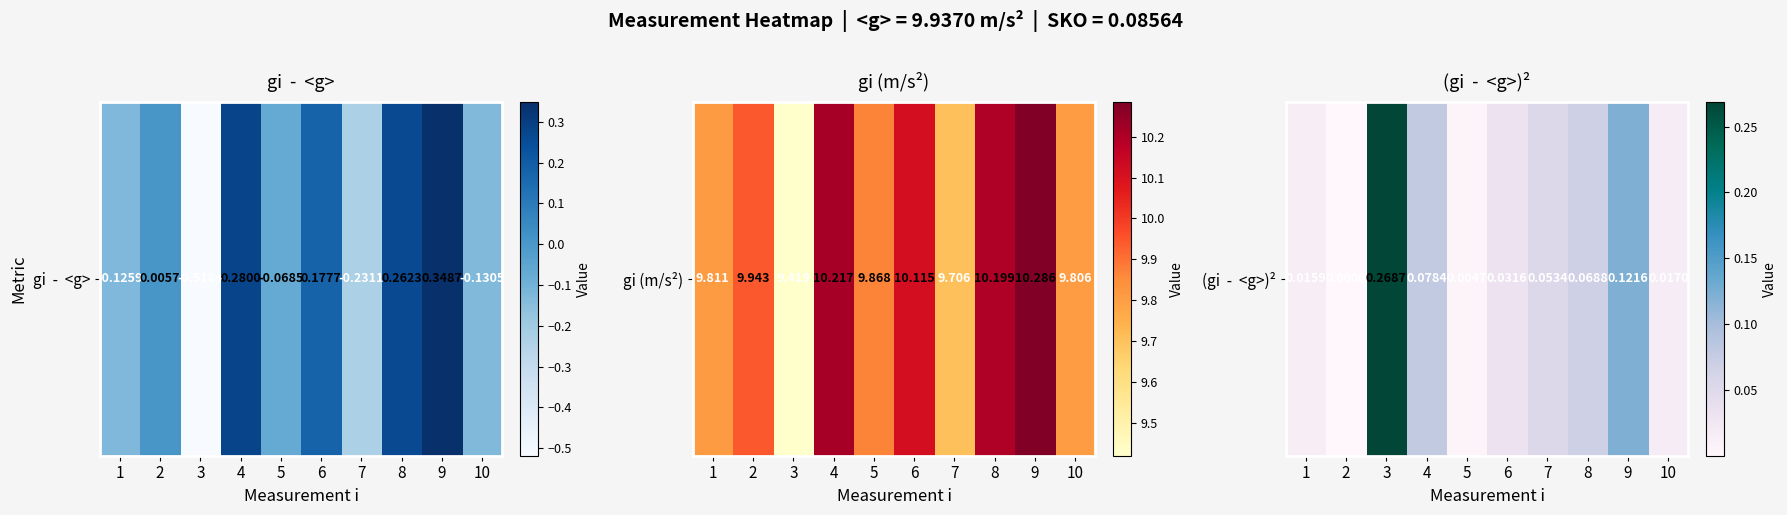

The chart shows a value of 0.0 at 5. True or false?

False